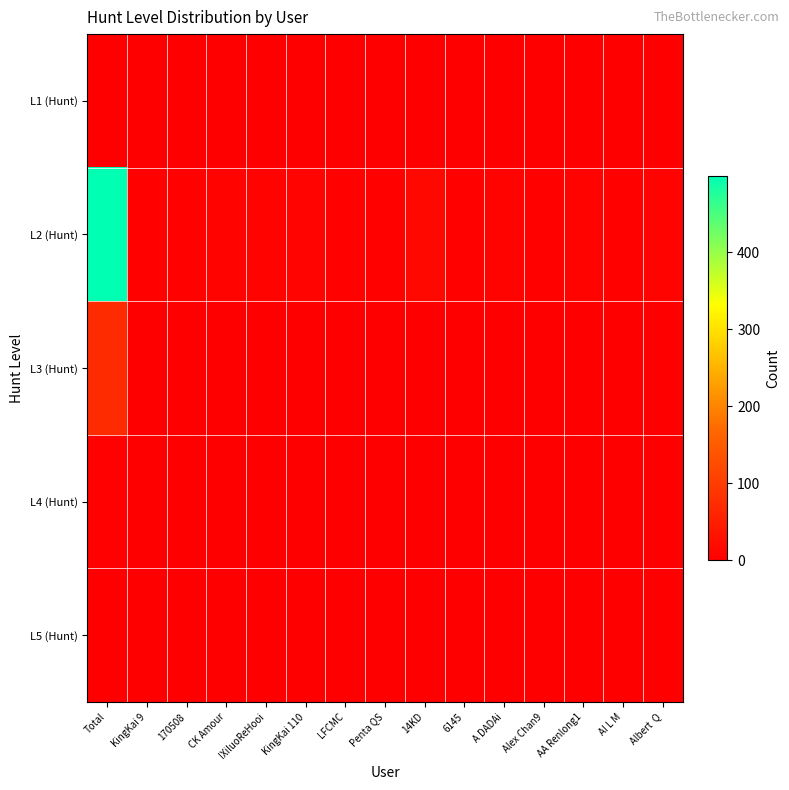

What is the difference between the highest and lowest values at KingKai 9?

4